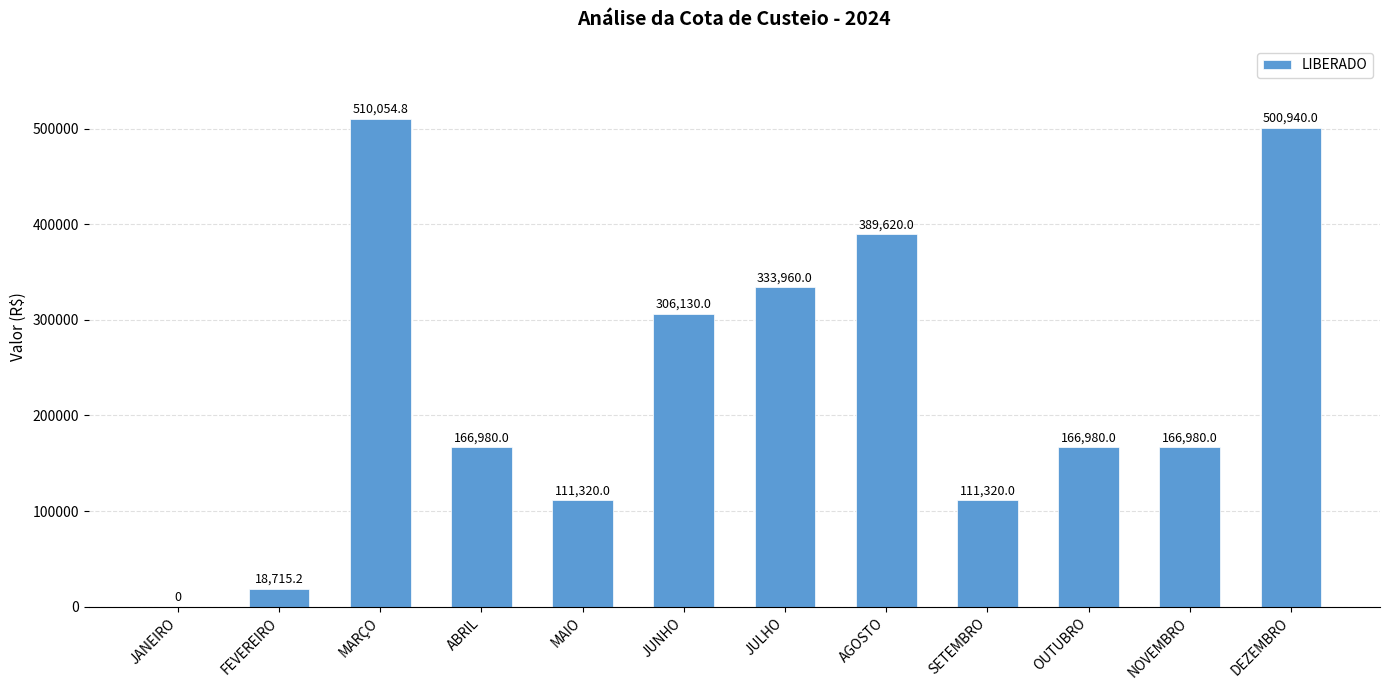

Which has a higher value, OUTUBRO or AGOSTO?

AGOSTO